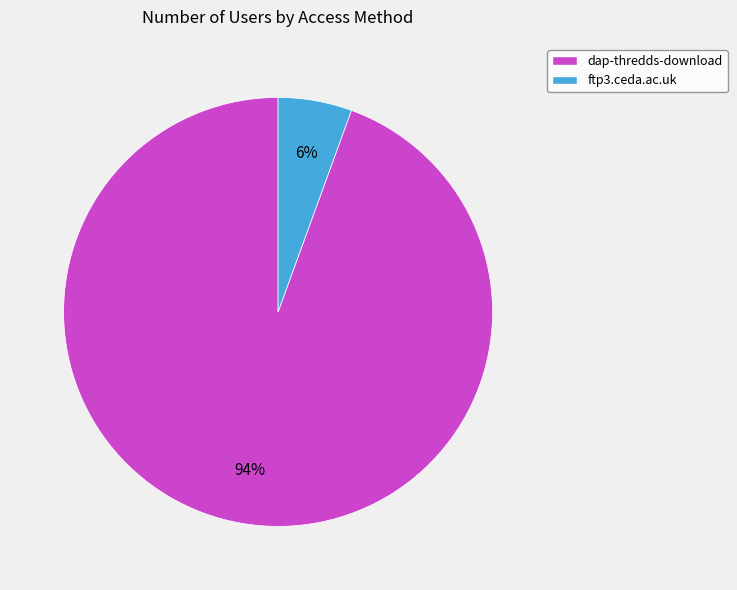

How many segments does this pie chart have?

2